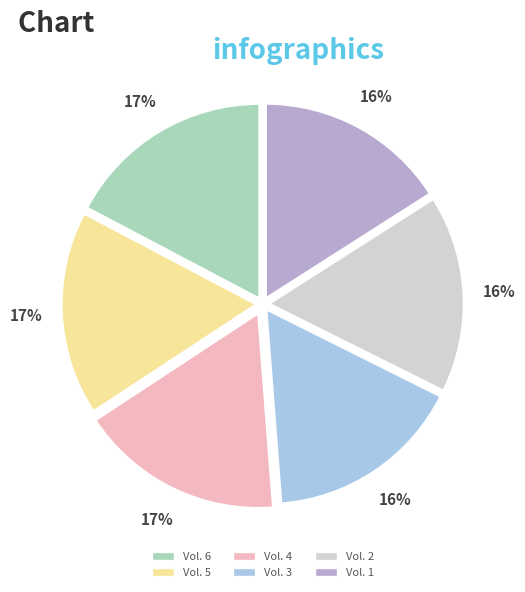

To the nearest percent, what is the difference between the largest and smallest slice percentages?

1%